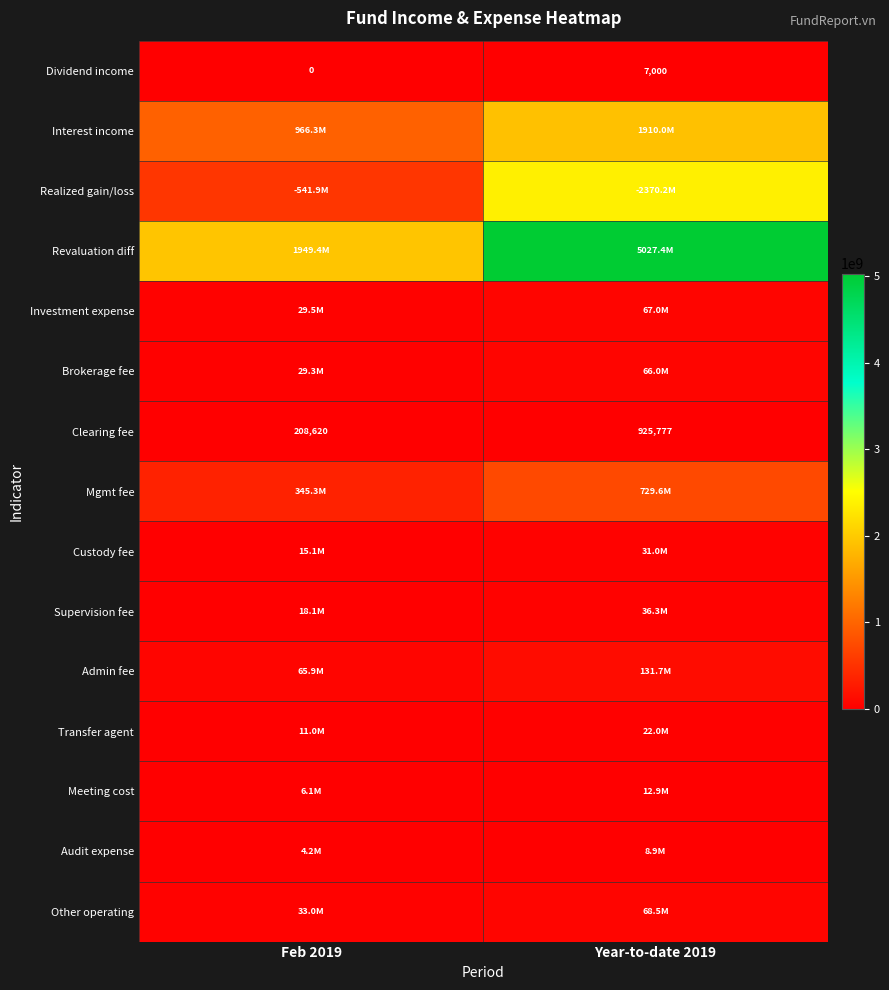

How many categories are shown in the chart?

2